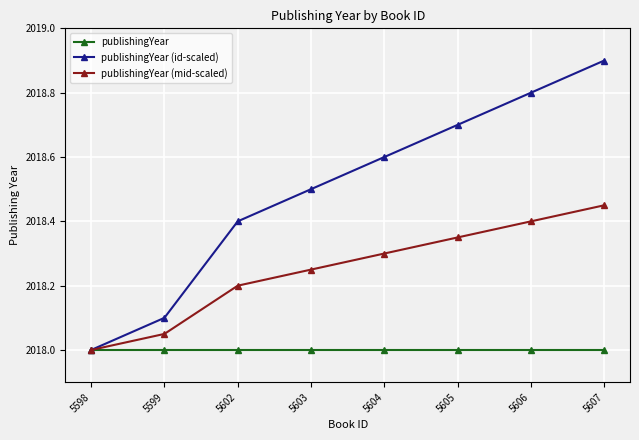

What is the spread (max minus min) of values at 5603?

0.5